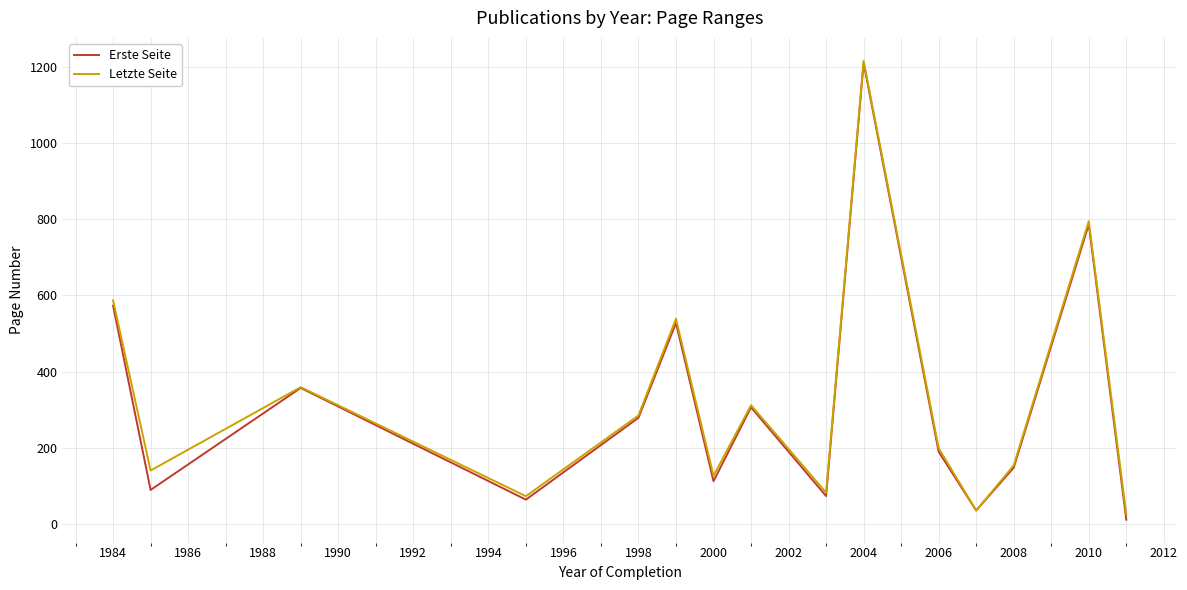

List the series in order of their overall mean, highest first.

Letzte Seite, Erste Seite